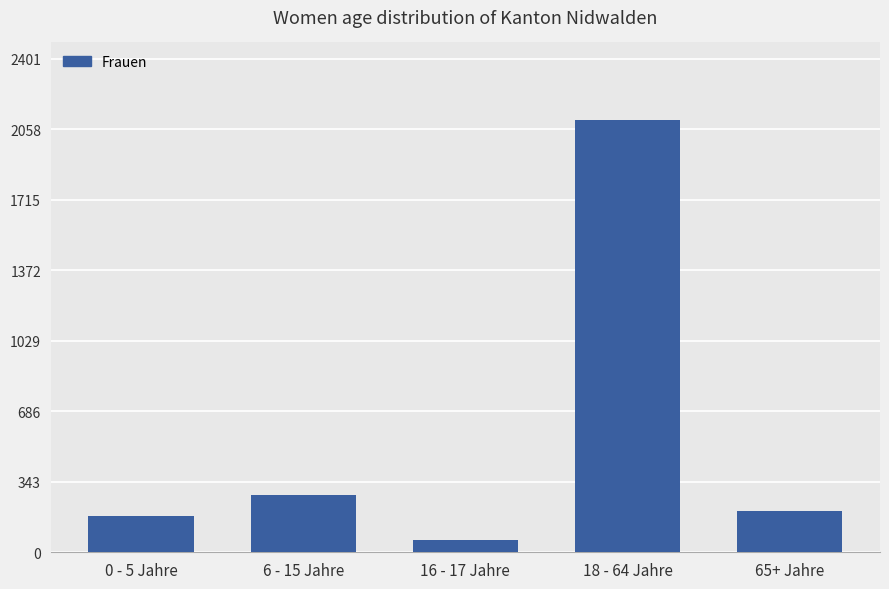

Is it true that the value at 6 - 15 Jahre is 394?

False